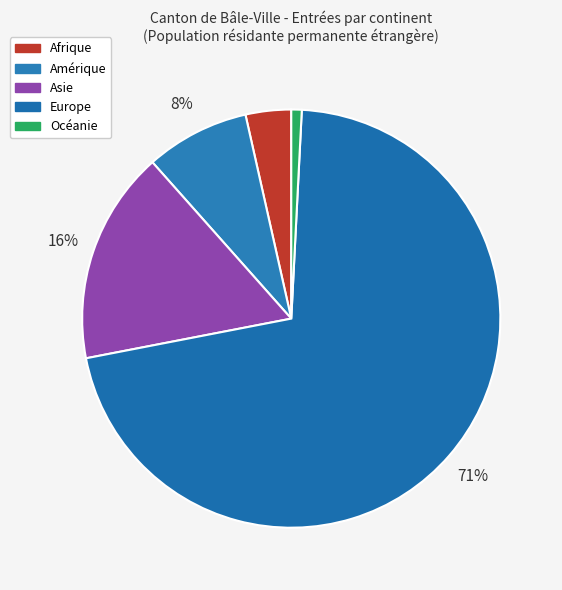

What percentage is NOT represented by Asie?

83.5%